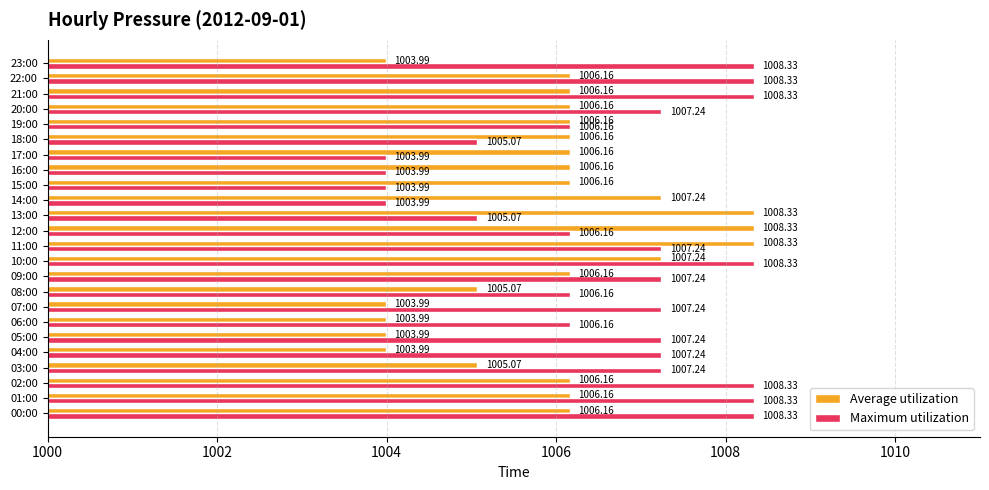

What is the average value of the Maximum utilization series?

1006.7